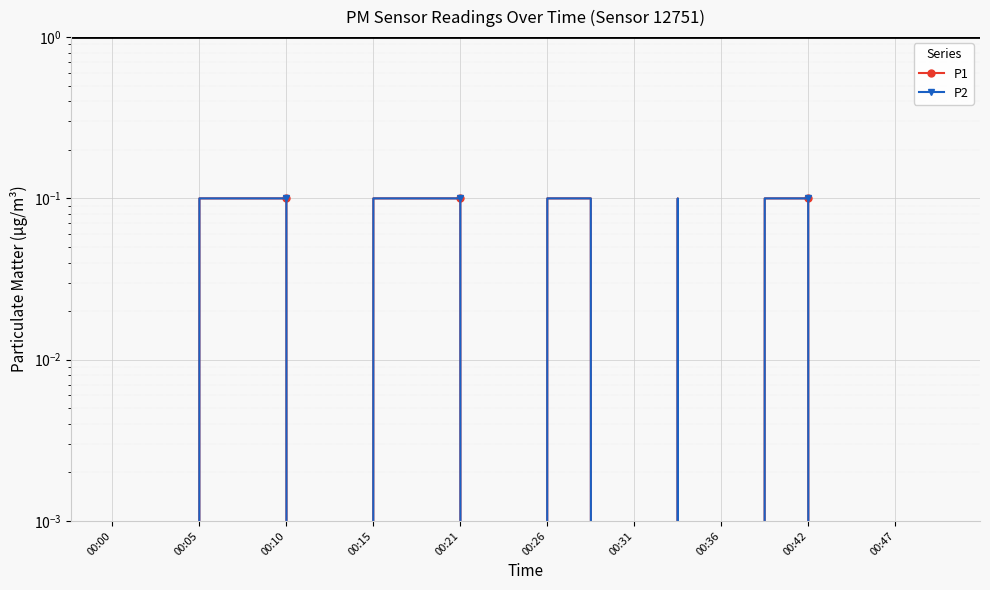

At which label does P1 reach its peak?

00:05